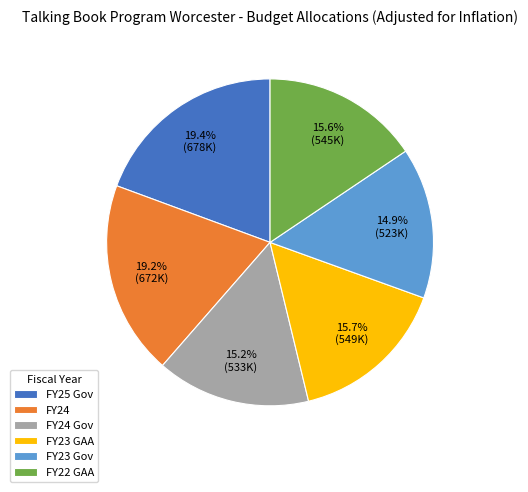

The FY24 Gov slice represents 1% of the pie. True or false?

False